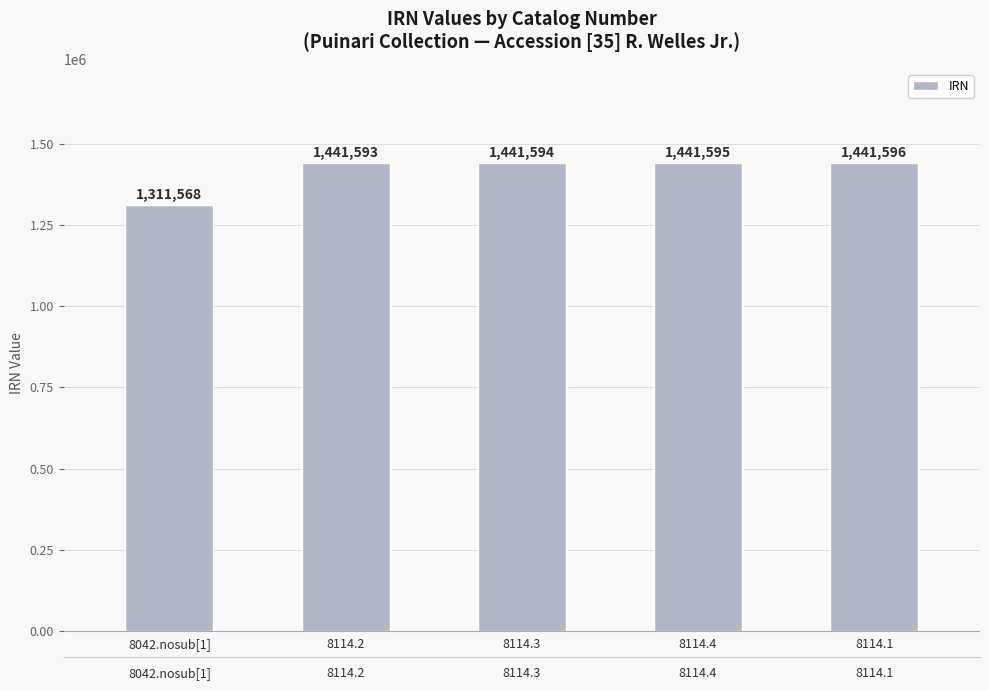

Reading left to right, extract all data points from this chart.

8042.nosub[1]=1311568	8114.2=1441593	8114.3=1441594	8114.4=1441595	8114.1=1441596